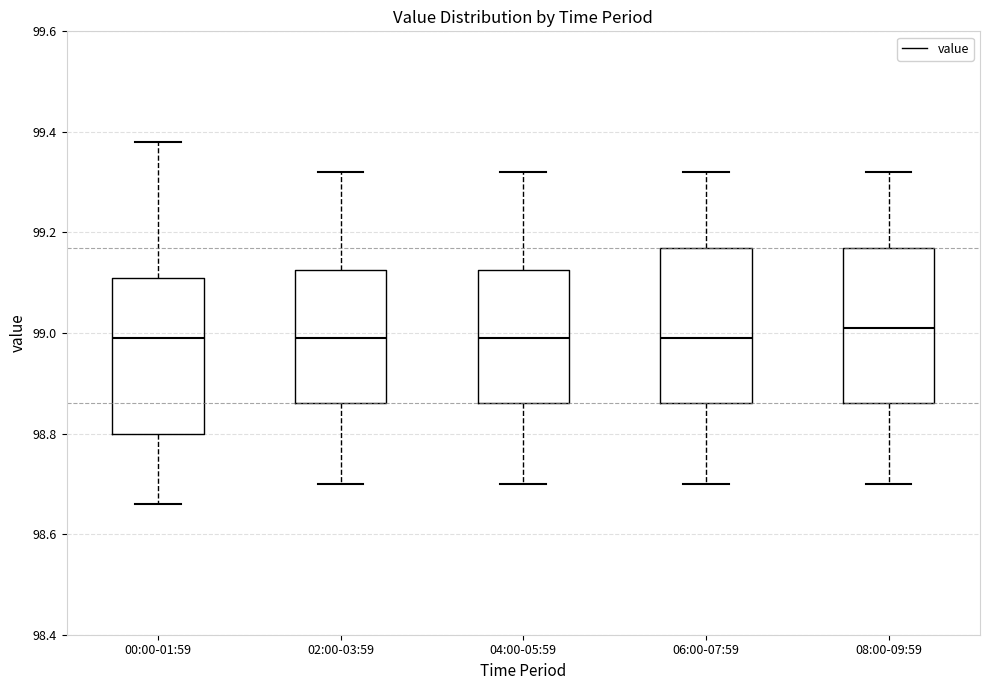

Where does the median line of the box for 00:00-01:59 sit on the y-axis? The values are not printed on the chart, so give them approximately, as read against the axis.

99.00